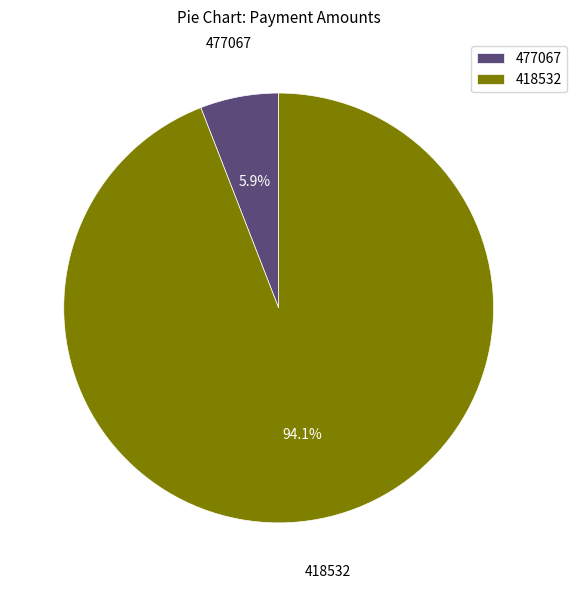

How many segments does this pie chart have?

2